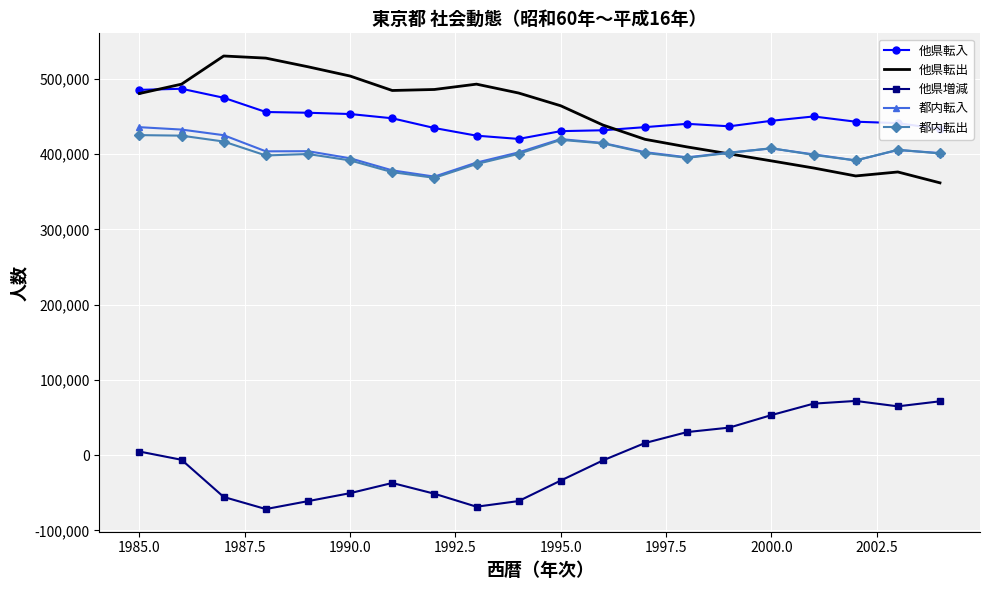

True or false: 他県増減 and 他県転出 cross at least once.

False